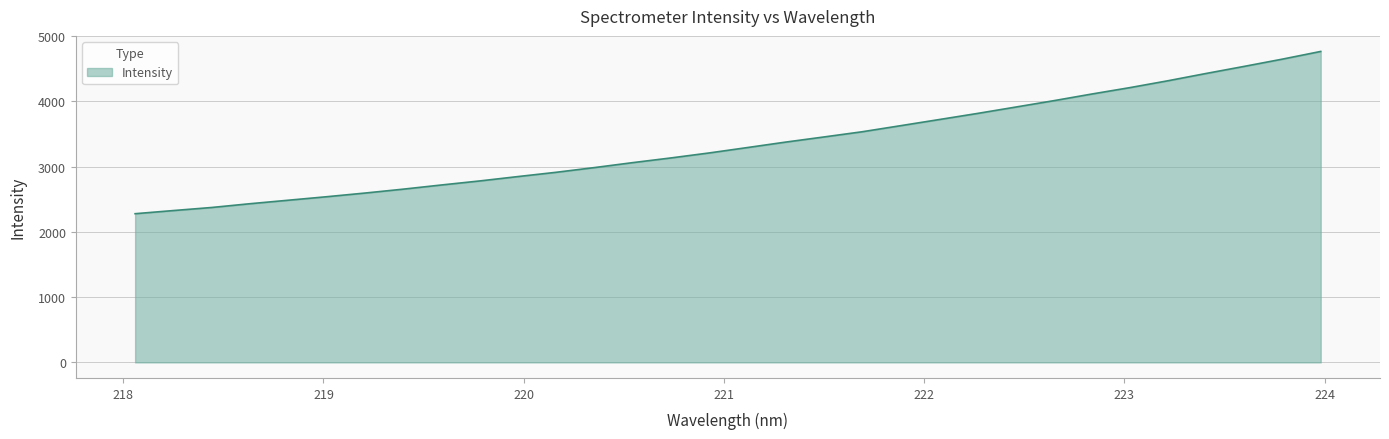

What is the smallest value displayed?

2279.4